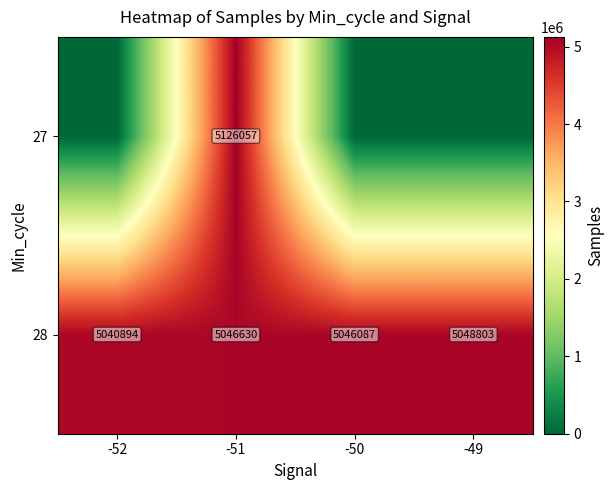

How many values in the 28 series are below 5046630?

2